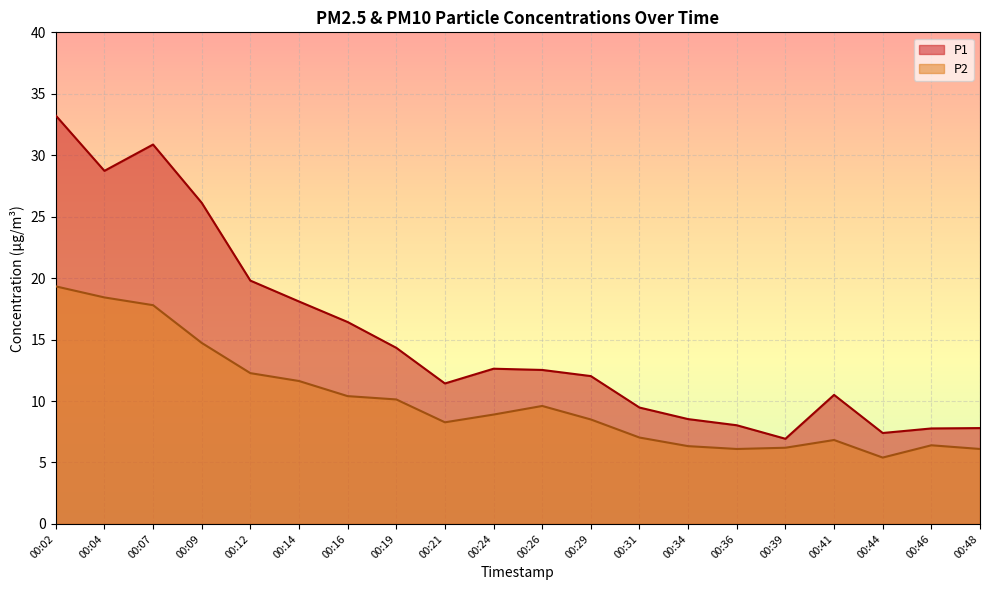

What is the total value across all series at 00:41?

17.3